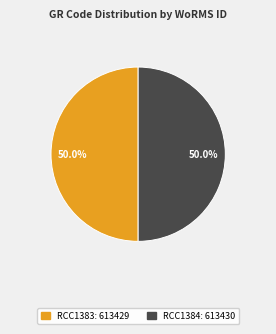

How many slices are in this pie chart?

2